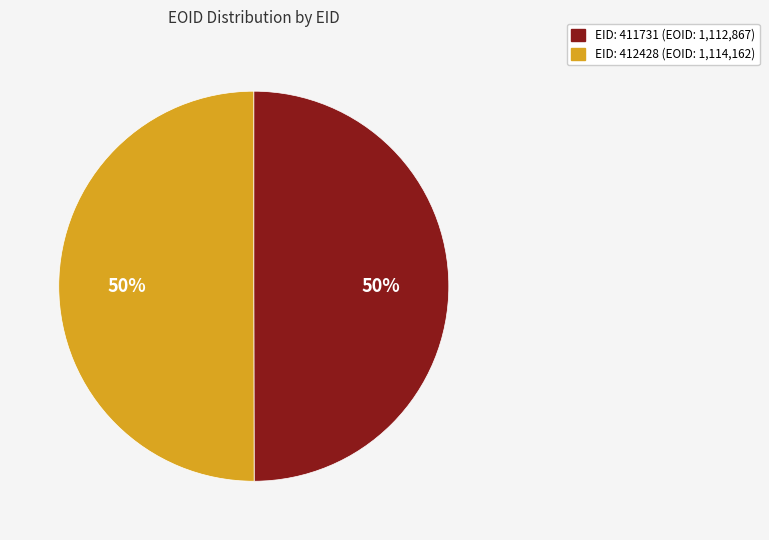

To the nearest percent, what is the average slice percentage?

50%